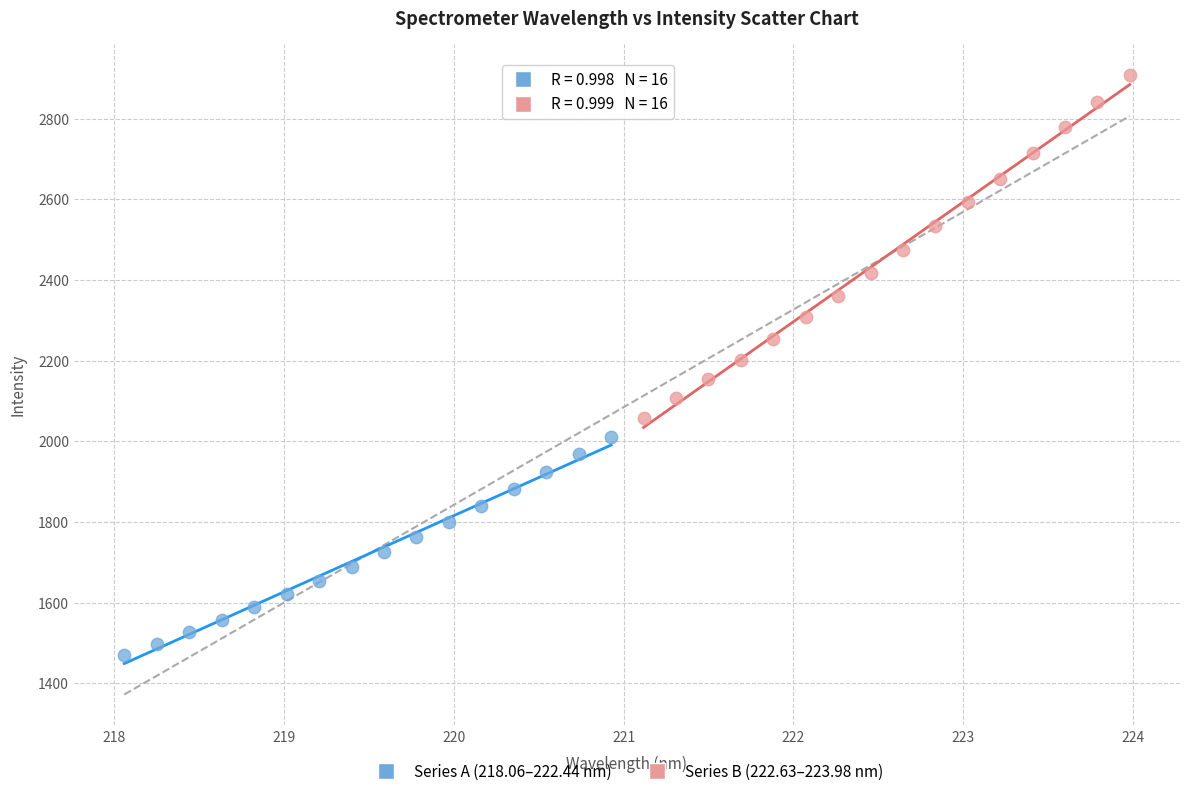

Which series has the widest spread of Y values?

Series B (222.63–223.98 nm)